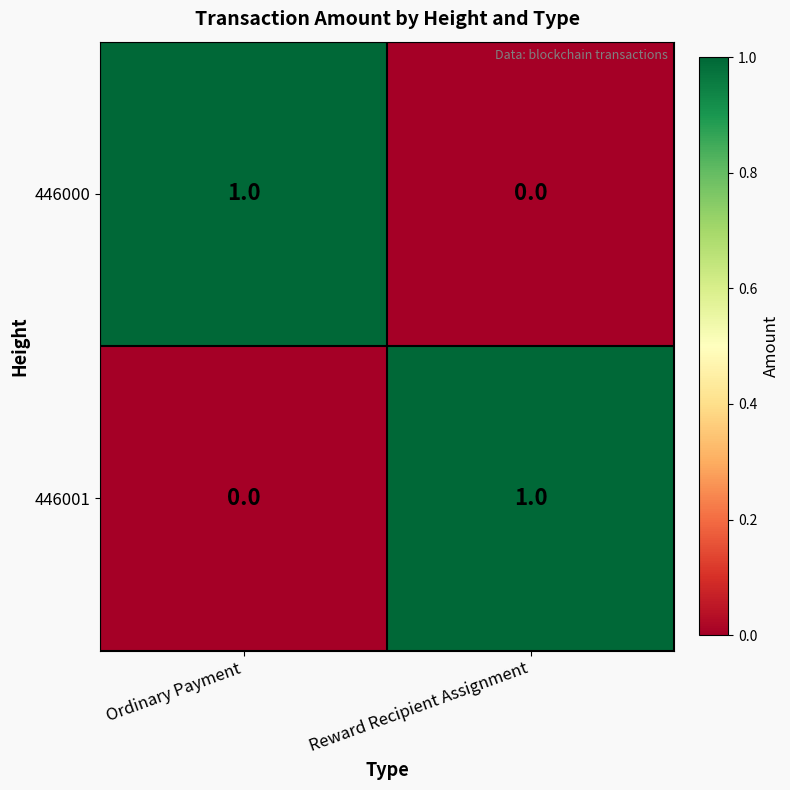

Is the value of 446000 at Ordinary Payment greater than the value of 446001 at Ordinary Payment?

Yes